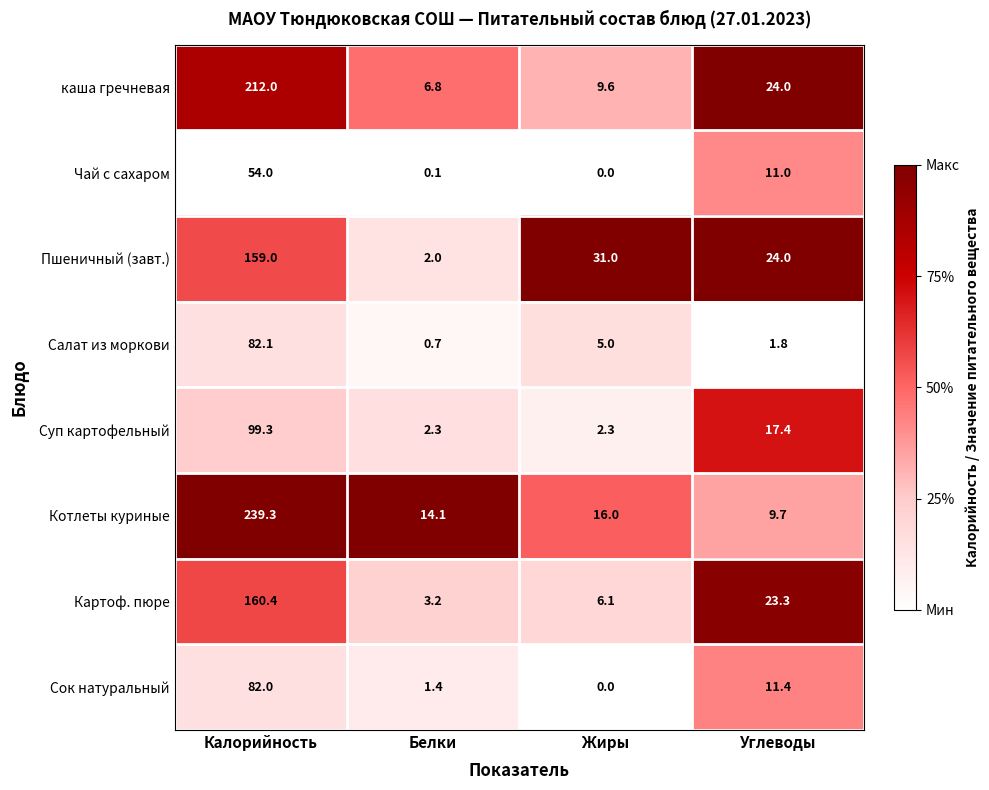

Which category has the lowest value across all series?

Жиры